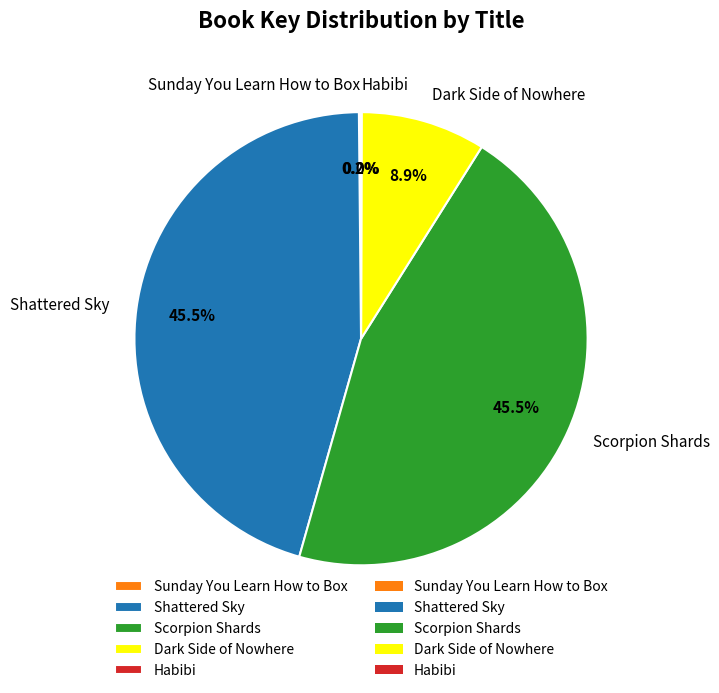

Between Dark Side of Nowhere and Shattered Sky, which is larger?

Shattered Sky